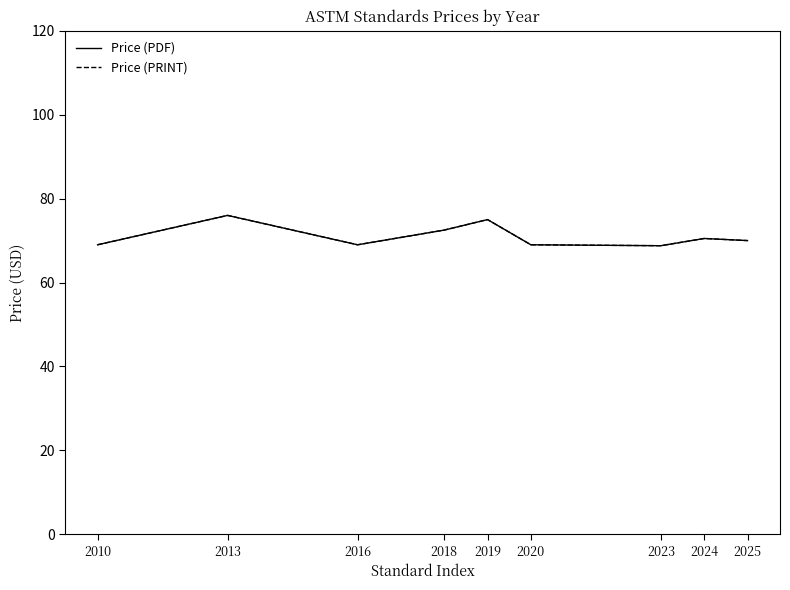

Reading left to right, what are all the values shown in this chart?

Price (PDF): 2010=69.0	2013=76.0	2016=69.0	2018=72.5	2019=75.0	2020=69.0	2023=68.8	2024=70.5	2025=70.0
Price (PRINT): 2010=69.0	2013=76.0	2016=69.0	2018=72.5	2019=75.0	2020=69.0	2023=68.8	2024=70.5	2025=70.0